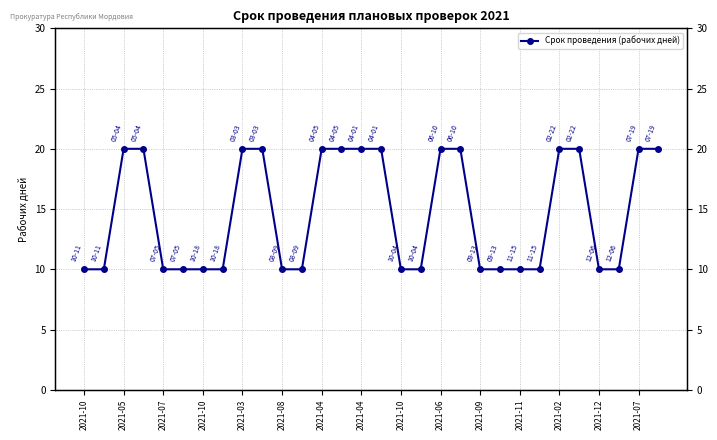

Reading left to right, what are all the values shown in this chart?

10	10	20	20	10	10	10	10	20	20	10	10	20	20	20	20	10	10	20	20	10	10	10	10	20	20	10	10	20	20